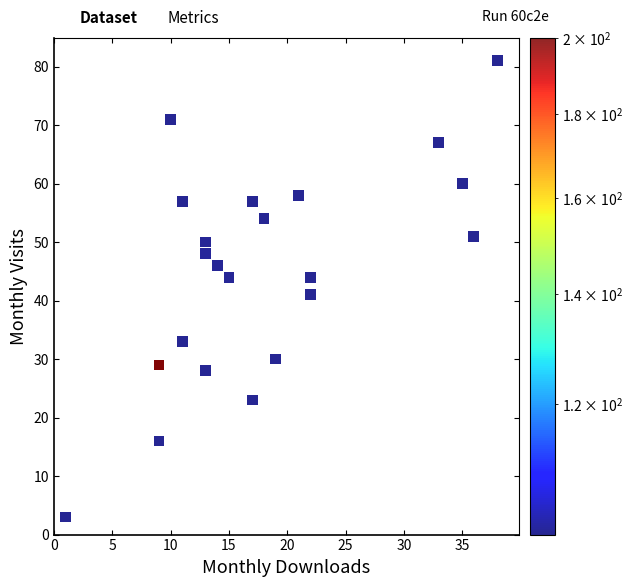

What Y value in the scatter plot is closest to 42?

41